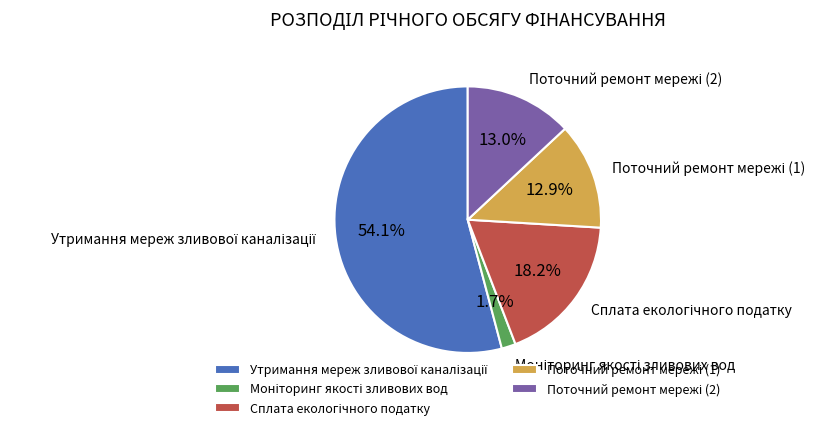

Count the number of slices in the pie.

5